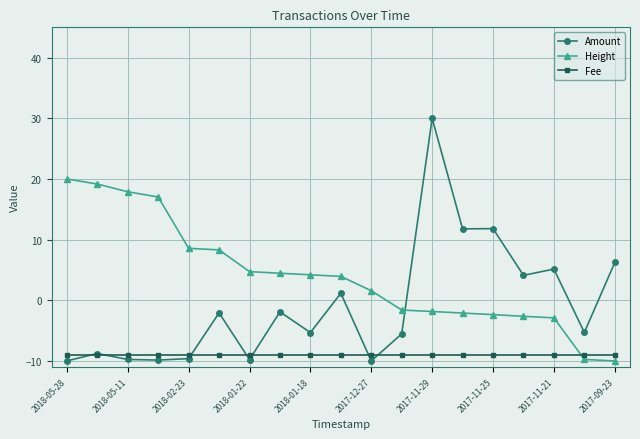

True or false: Amount has more than 1 points higher than both neighbors.

True